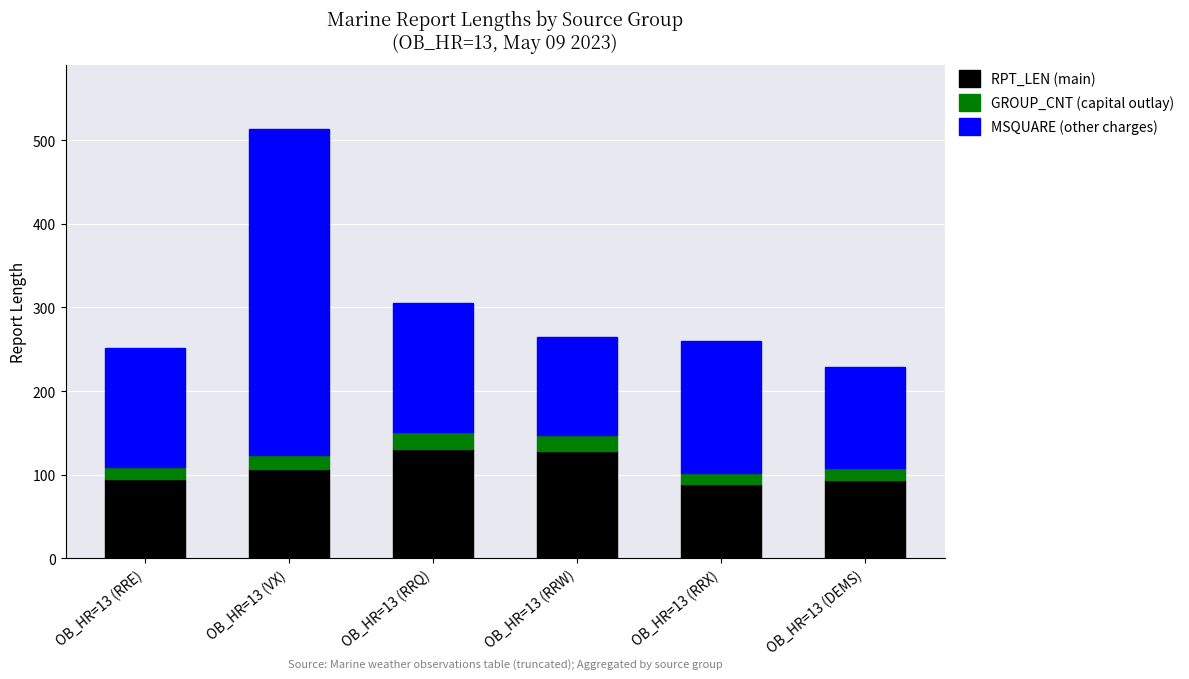

How many bars are there in total?

6